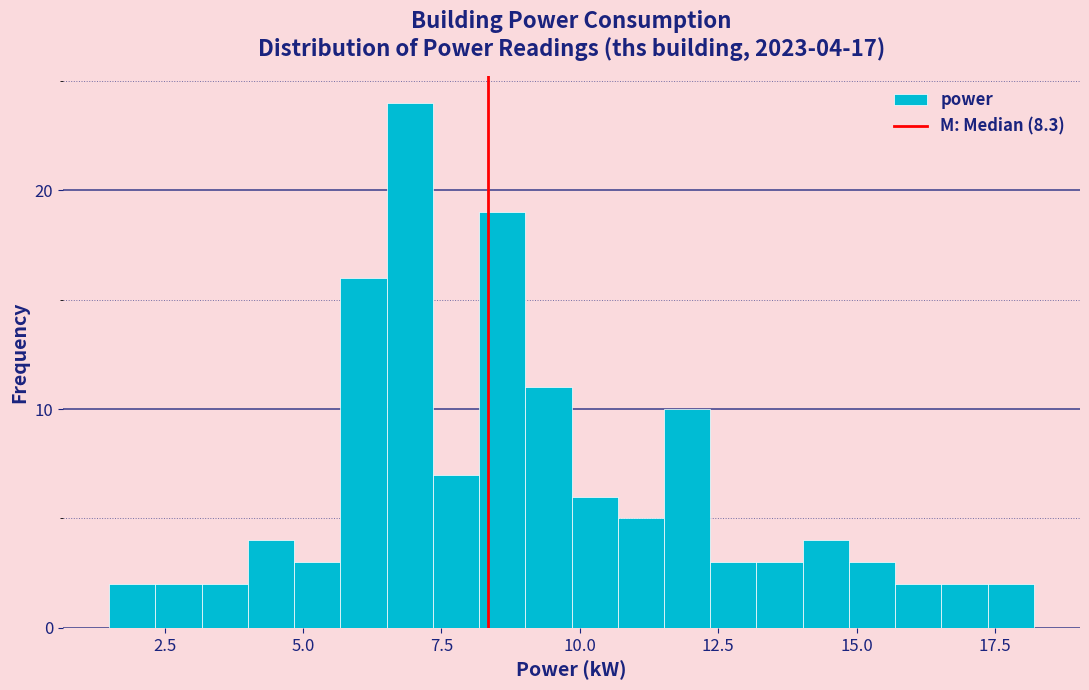

Read against the x-axis, roughly where is the centre of the tallest bar?

7.0